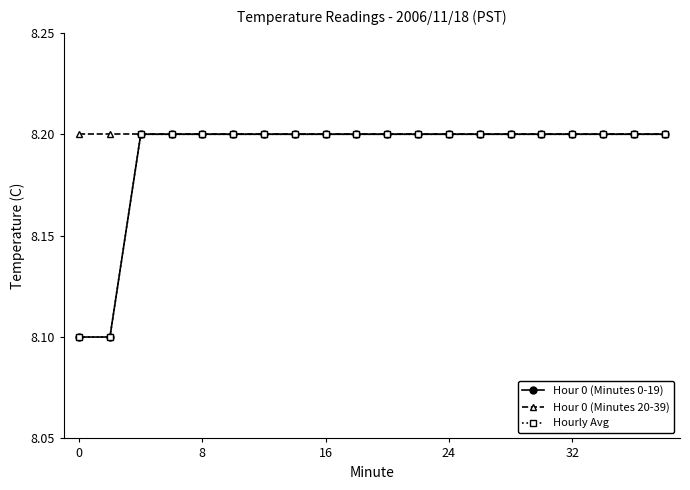

Is this an area chart (filled region under the line)?

No